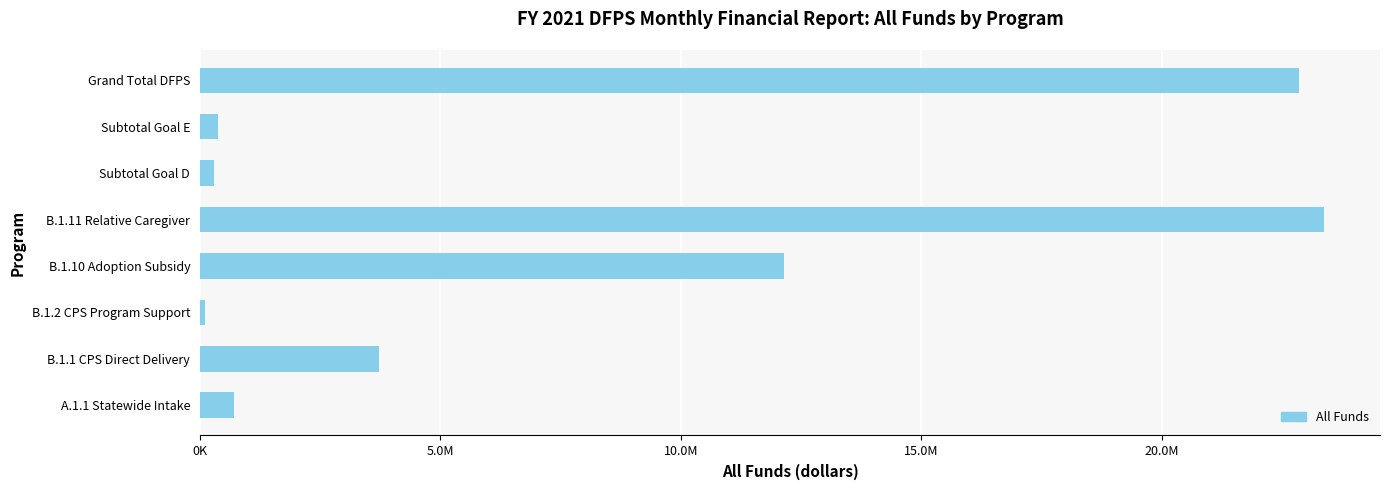

Does the chart contain stacked bars?

No